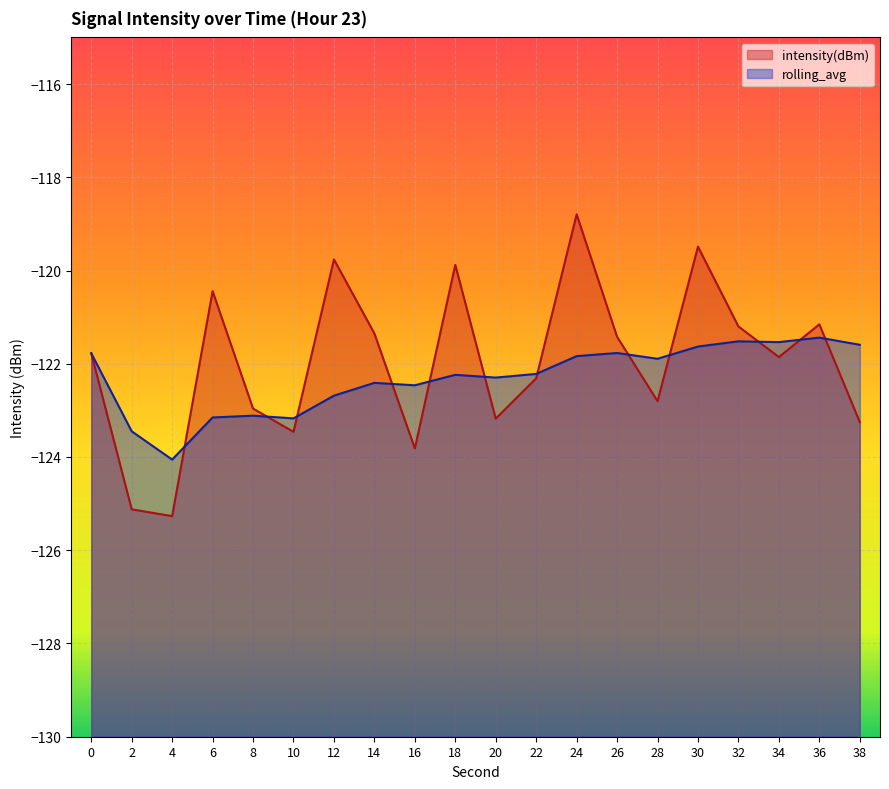

True or false: rolling_avg and intensity(dBm) intersect in this chart.

True